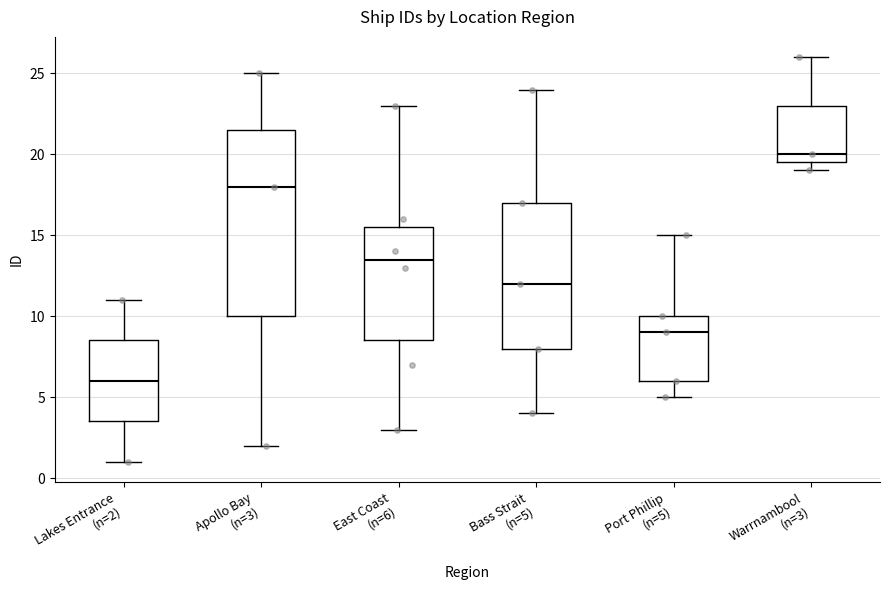

Which box's median line is the lowest?

Lakes Entrance (n=2)